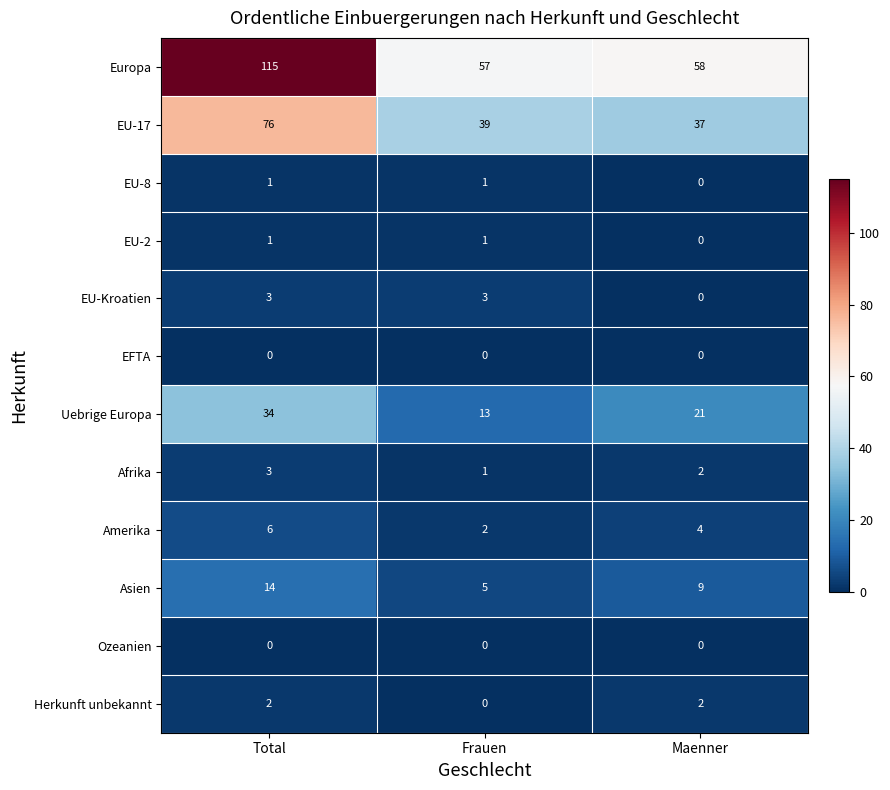

What is the greatest value displayed?

115